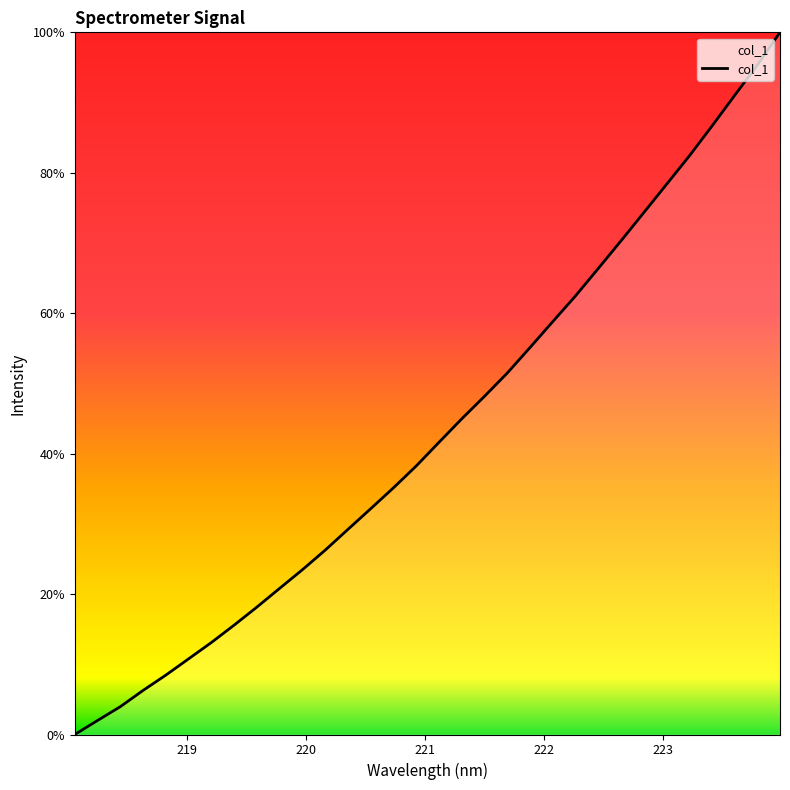

What is the greatest value displayed?

100.0